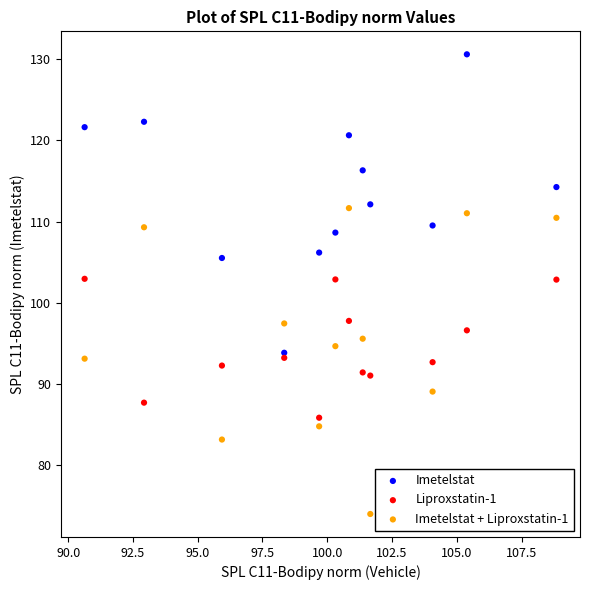

Which series reaches the minimum Y coordinate?

Imetelstat + Liproxstatin-1